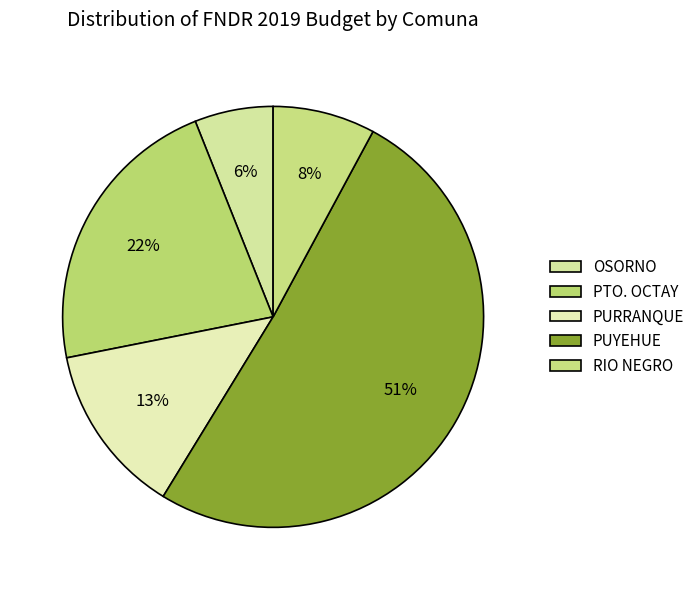

Is it true that RIO NEGRO is 8% of the pie?

True